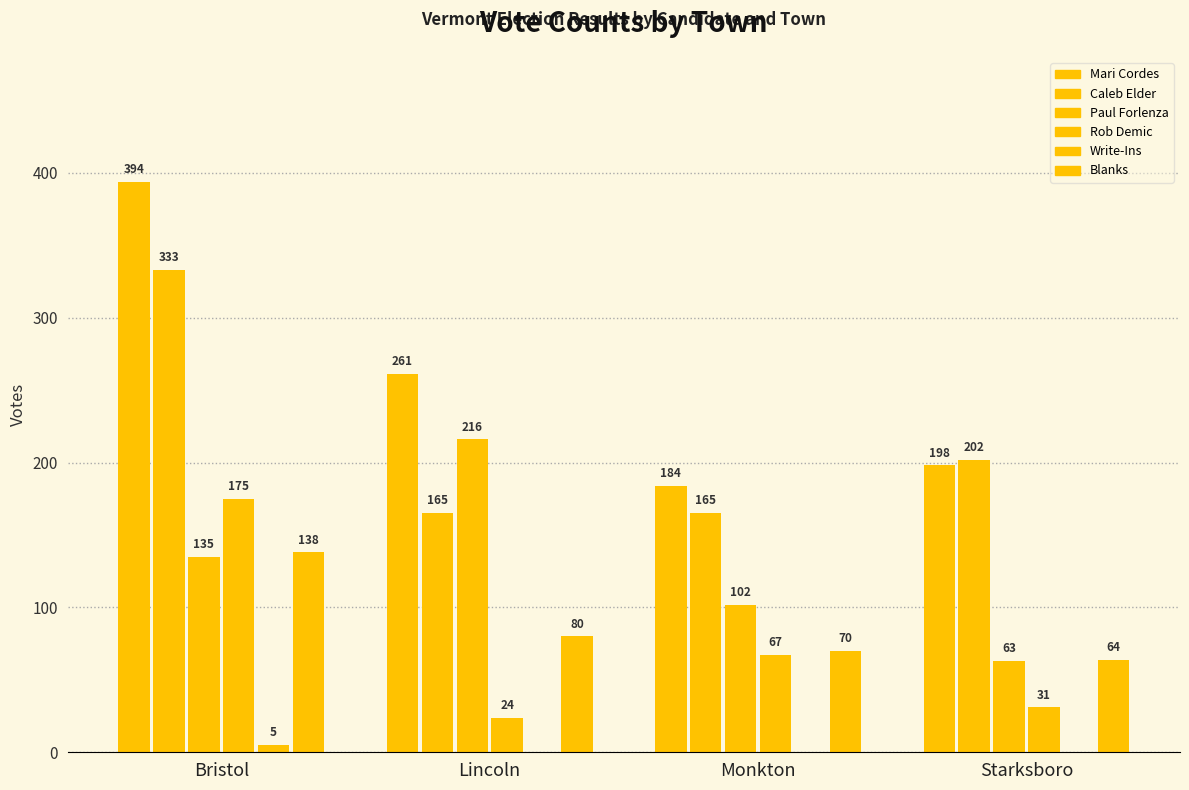

Does the chart contain stacked bars?

No